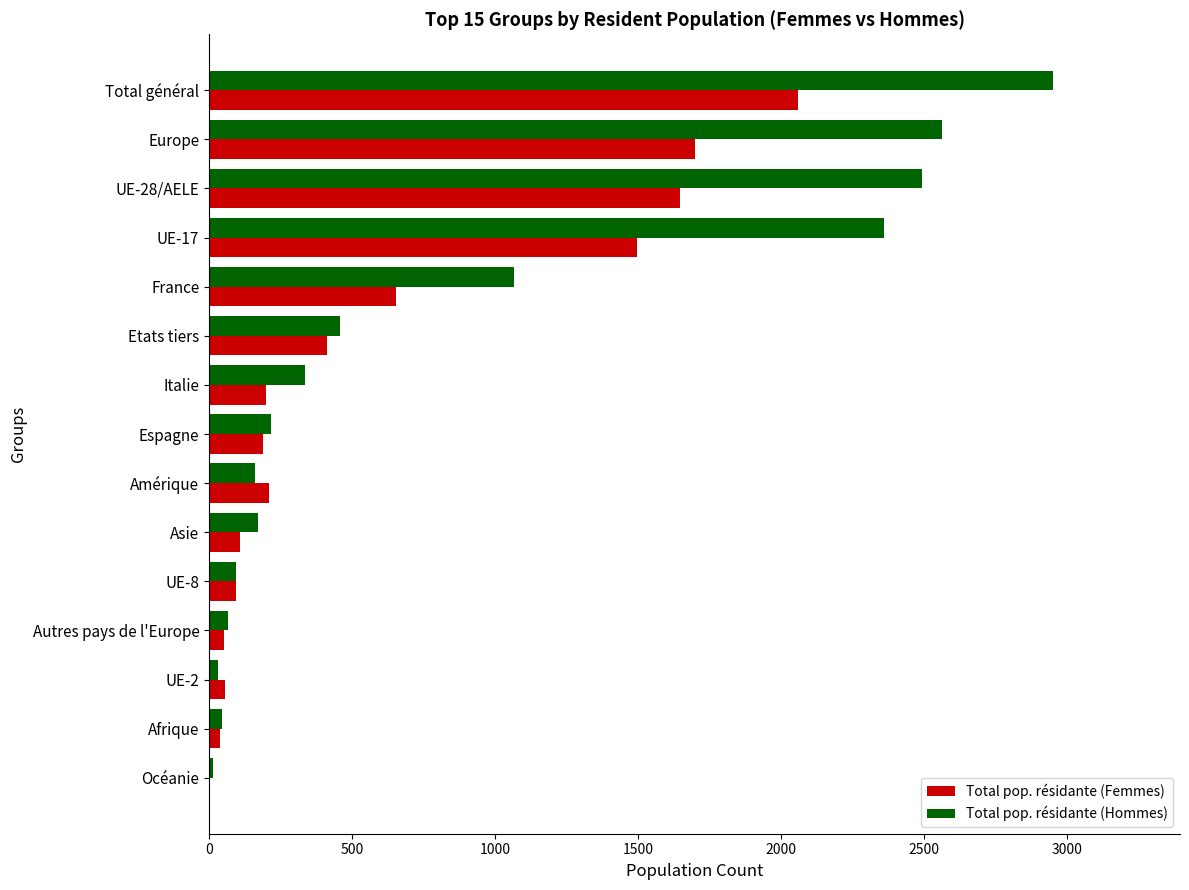

The value of Total pop. résidante (Femmes) at Etats tiers is 675. True or false?

False